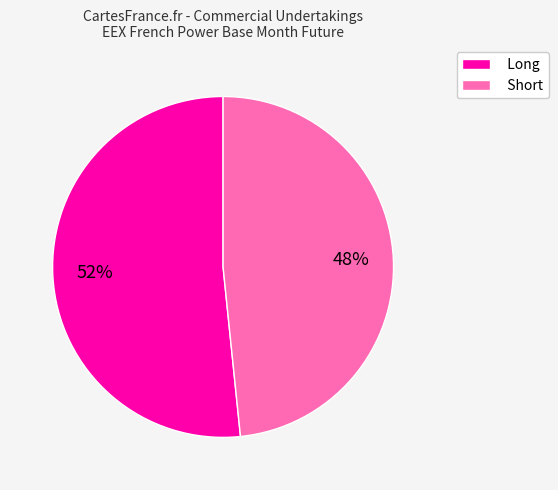

Which category has the smallest portion of the pie?

Short